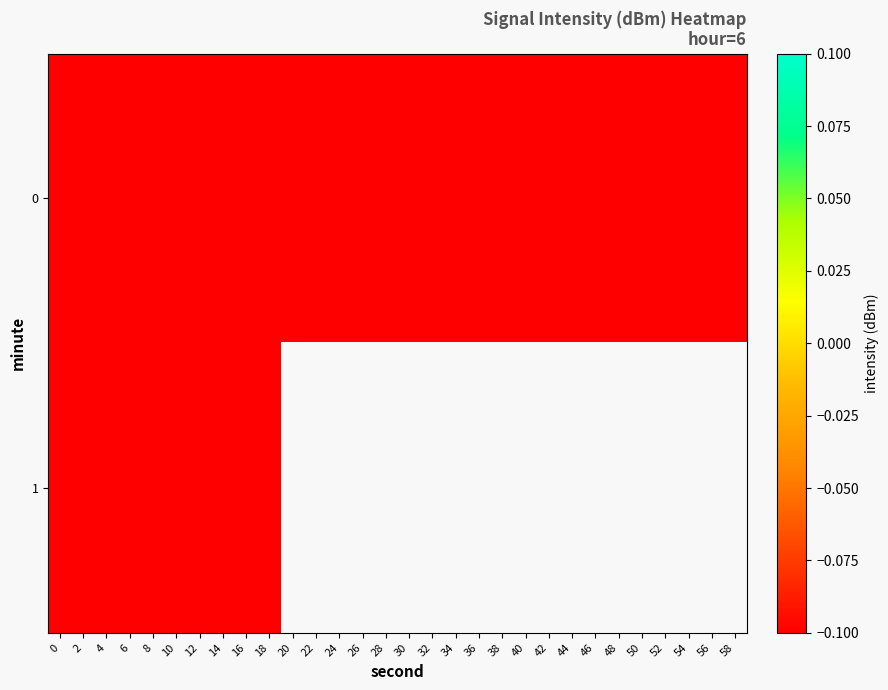

At which category is the sum across all series the highest?

14